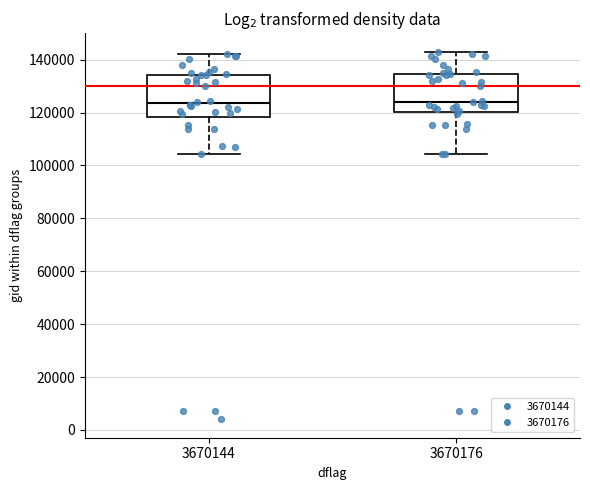

Reading left to right, read every box against the y-axis: the position of its median line, the range the box covers, and the ends of its whiskers. The values are not printed on the chart, so give them approximately, as read against the axis.

3670144: median 124000, box 118000 to 134000, whiskers 104000 to 142000
3670176: median 124000, box 120000 to 134000, whiskers 104000 to 144000